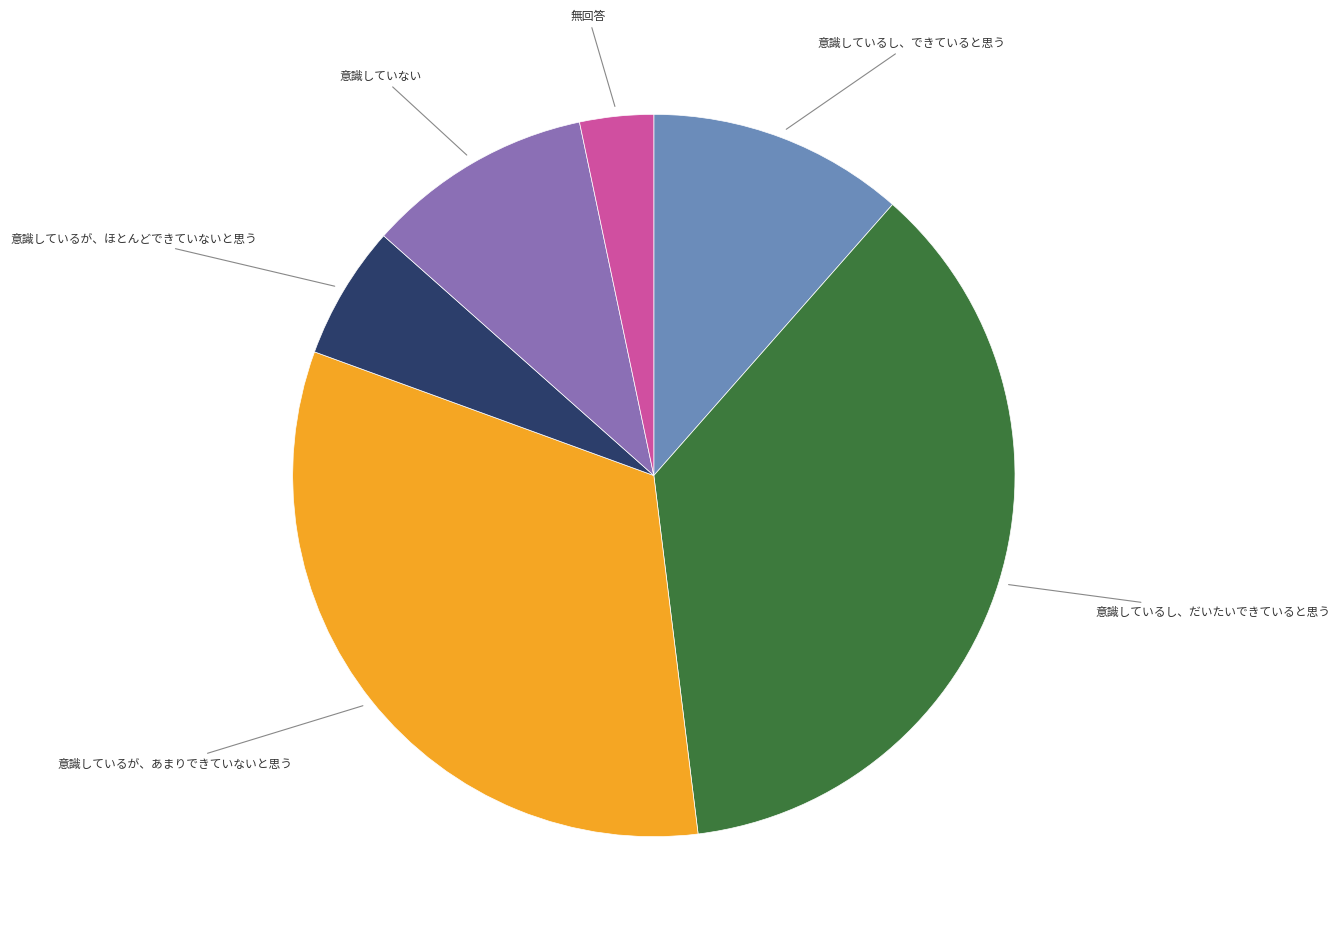

Is it true that 無回答 is 3% of the pie?

True